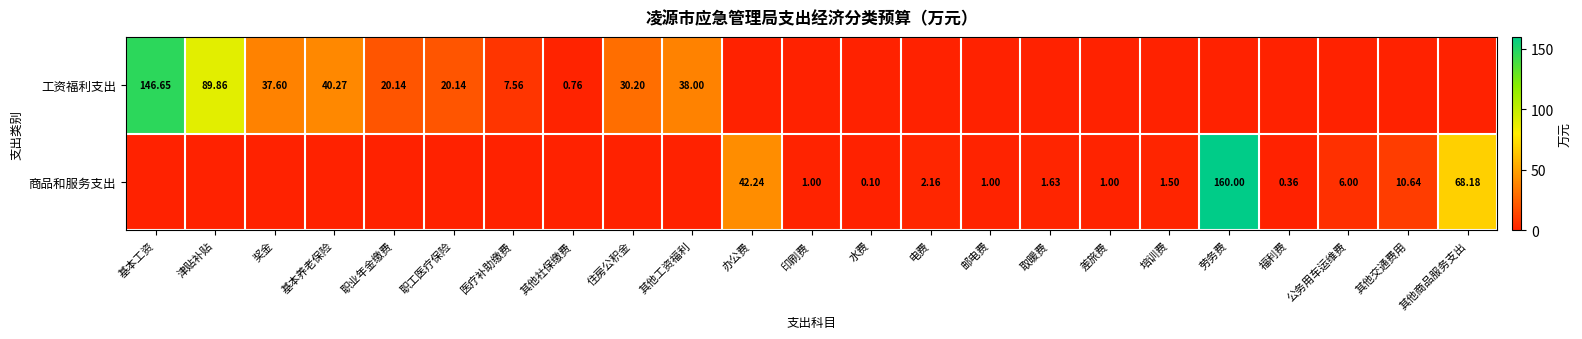

Is the value of 商品和服务支出 at 其他商品服务支出 greater than the value of 工资福利支出 at 其他社保缴费?

Yes